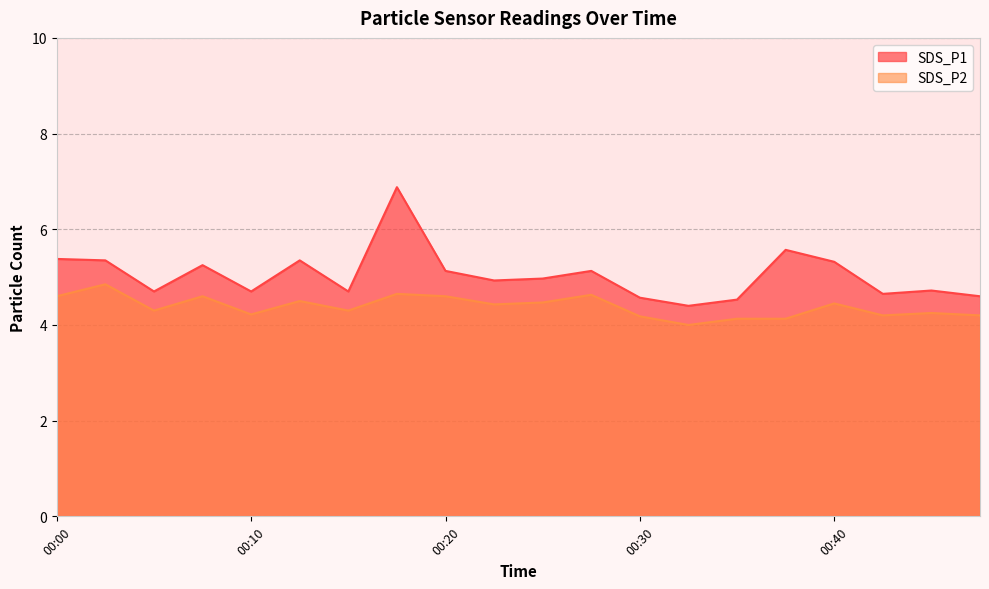

Is it true that SDS_P1 equals 7.9 at 00:47?

False